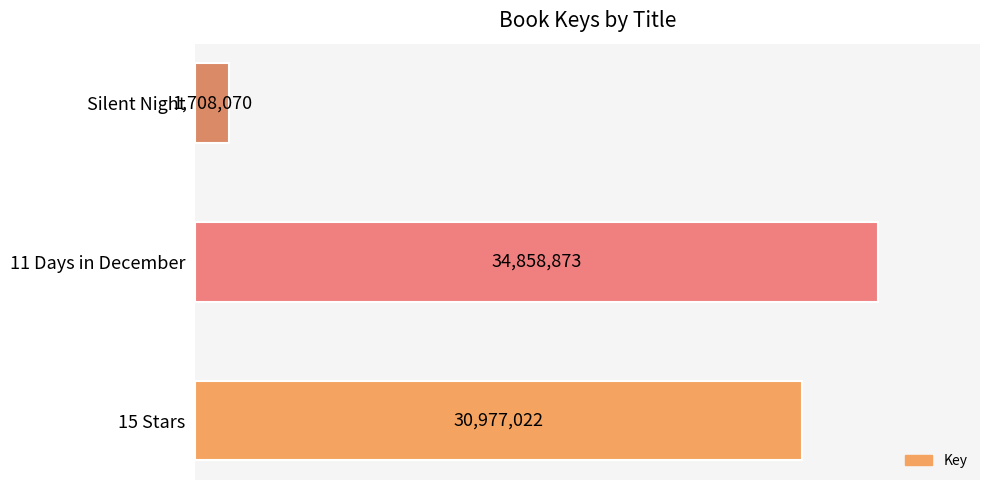

List the labels in order of value, smallest first.

Silent Night, 15 Stars, 11 Days in December